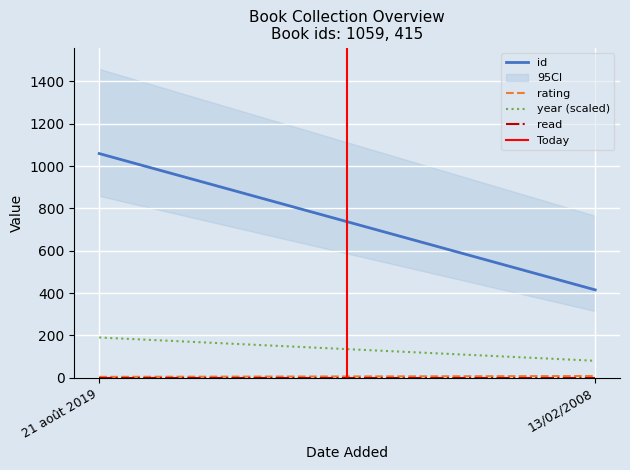

Which has a higher value, 21 août 2019 or 13/02/2008?

21 août 2019